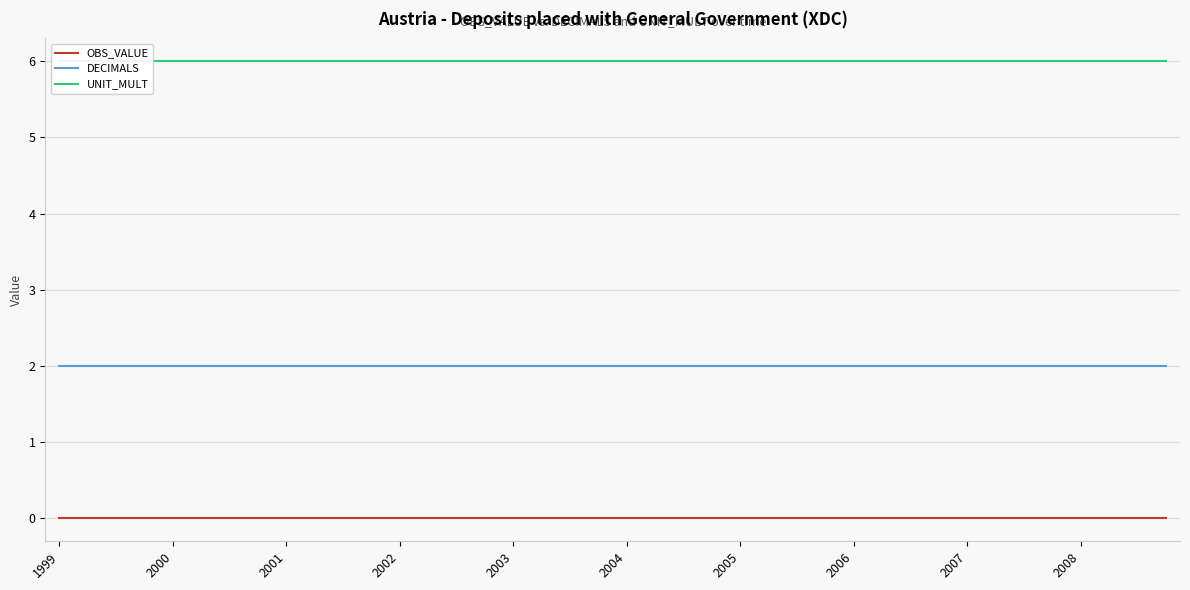

Is it true that DECIMALS equals 0 at 2005?

False